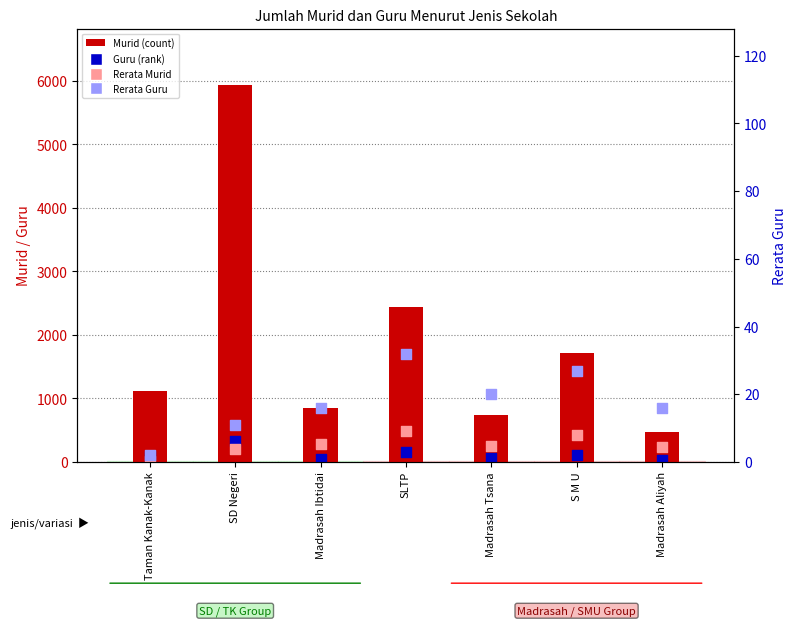

Which series has the widest spread of Y values?

Murid